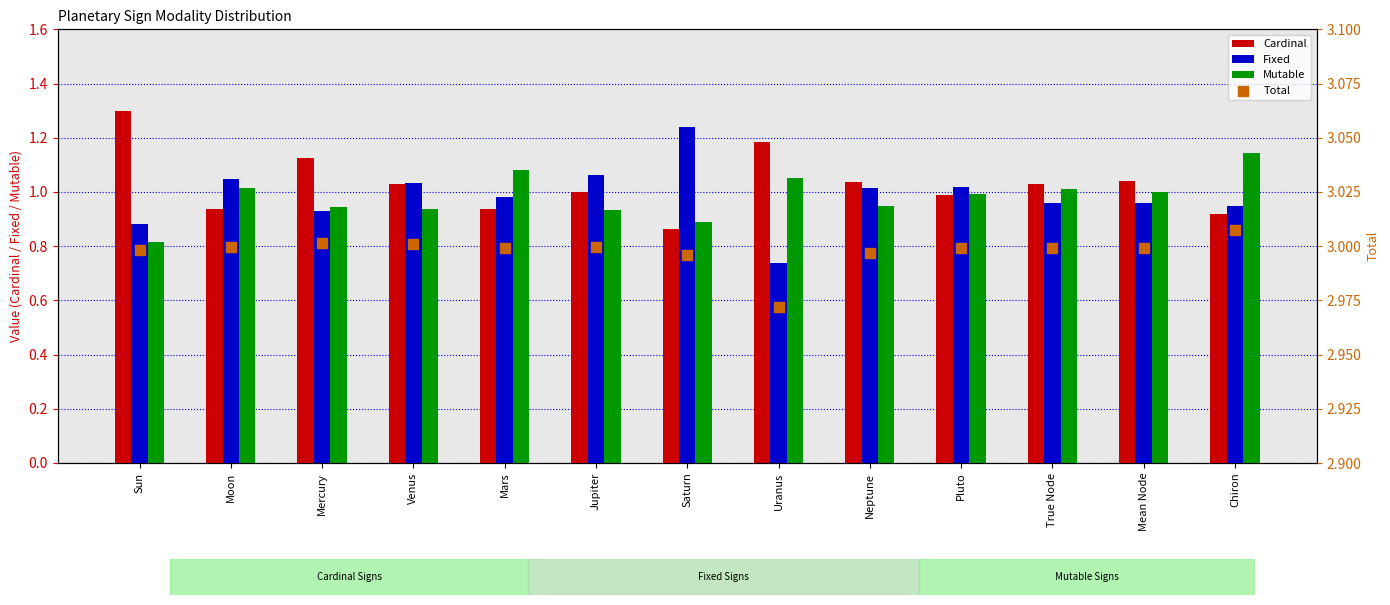

At how many categories does at least one series exceed 2?

13